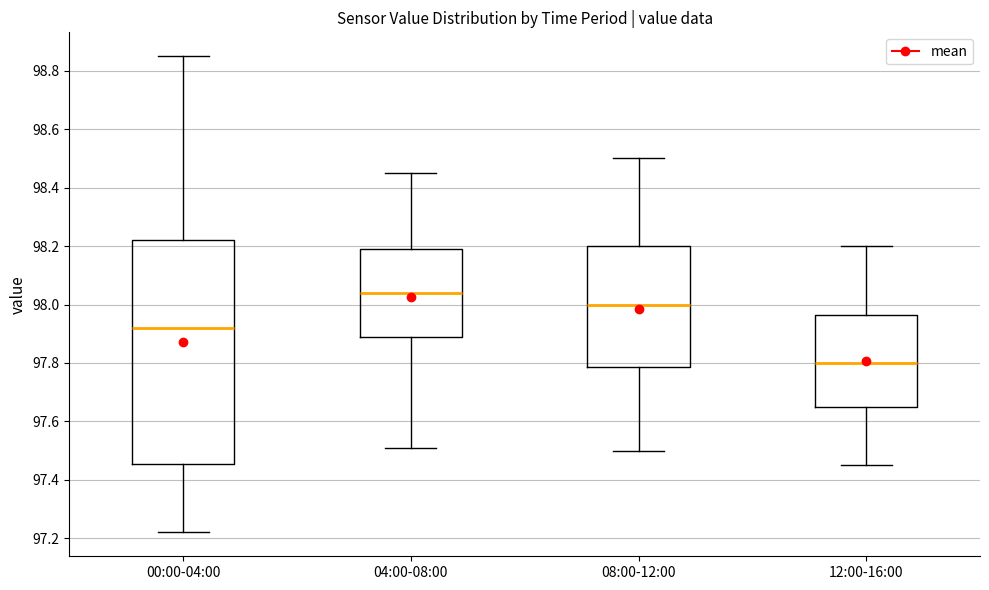

Where does the lower whisker of the box for 00:00-04:00 end on the y-axis? The values are not printed on the chart, so give them approximately, as read against the axis.

97.22